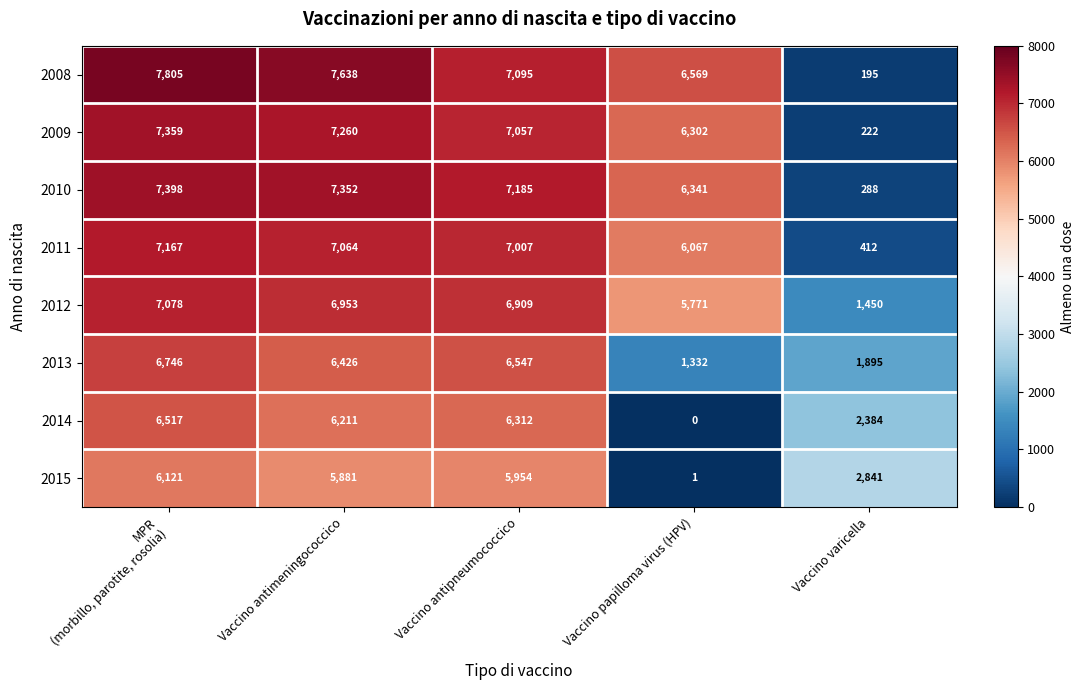

The value of 2014 at Vaccino antimeningococcico is 10322. True or false?

False